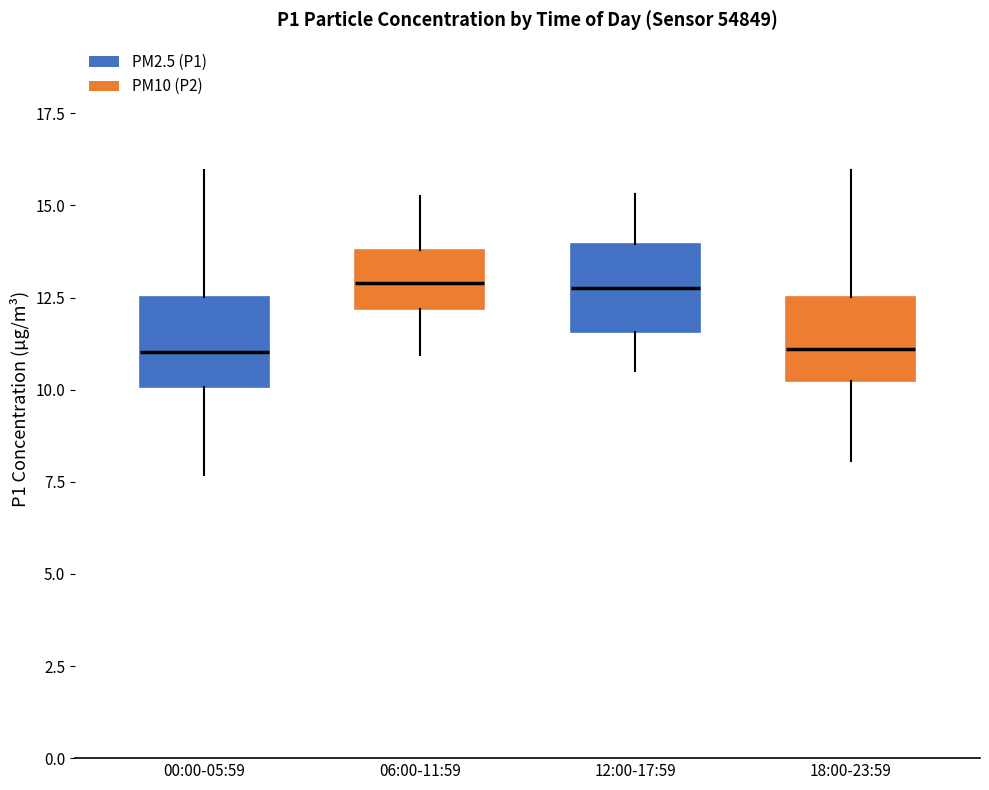

Where does the lower whisker of the box for 18:00-23:59 end on the y-axis? The values are not printed on the chart, so give them approximately, as read against the axis.

8.0